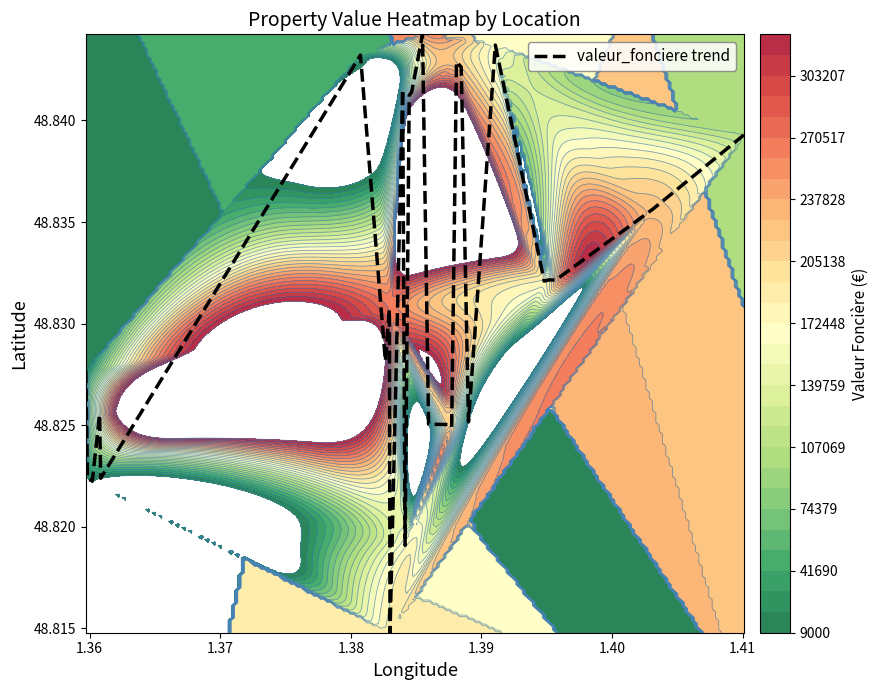

Count the values in the range 48 to 49.

40